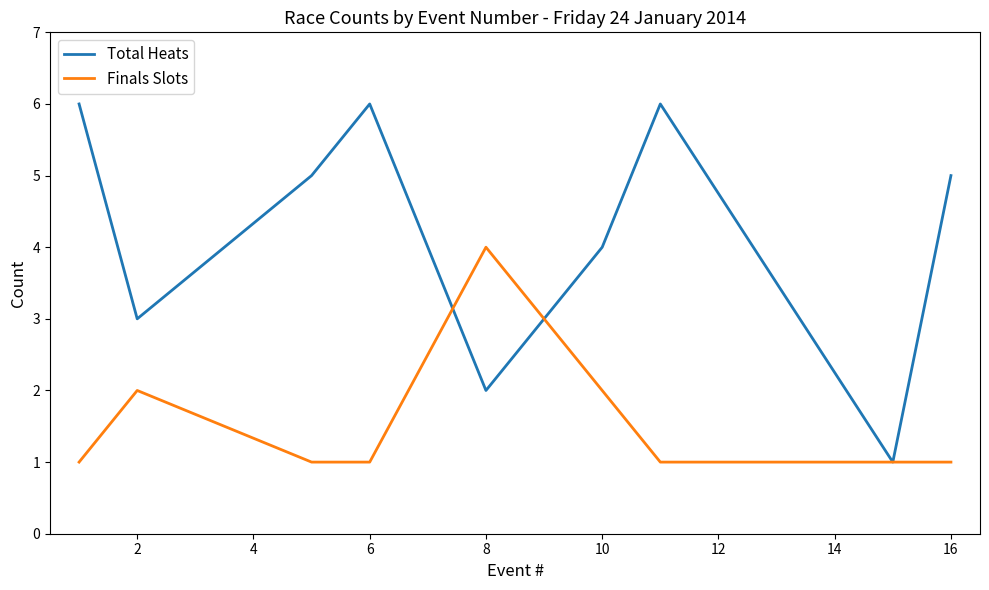

Which series has the largest total across all categories?

Total Heats